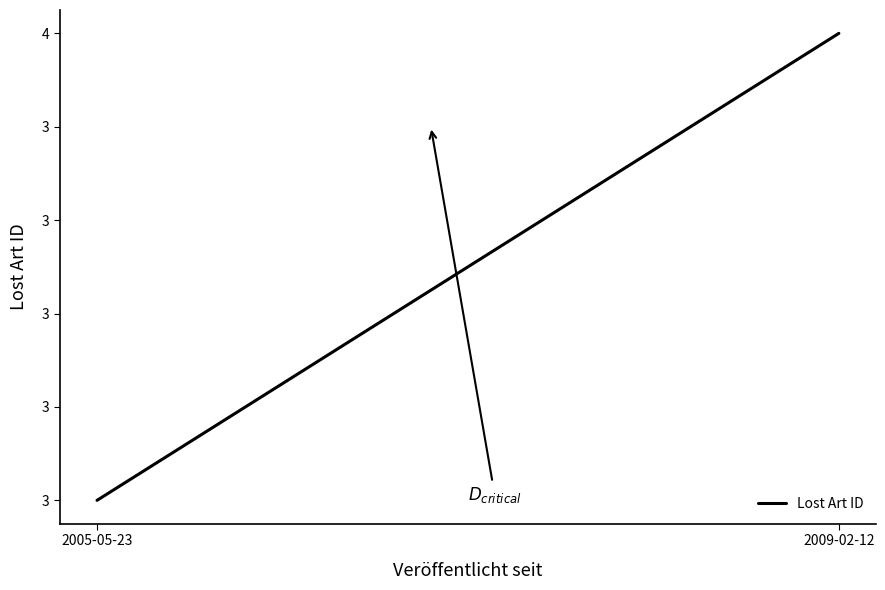

Reading right to left, extract all data points from this chart.

4	3